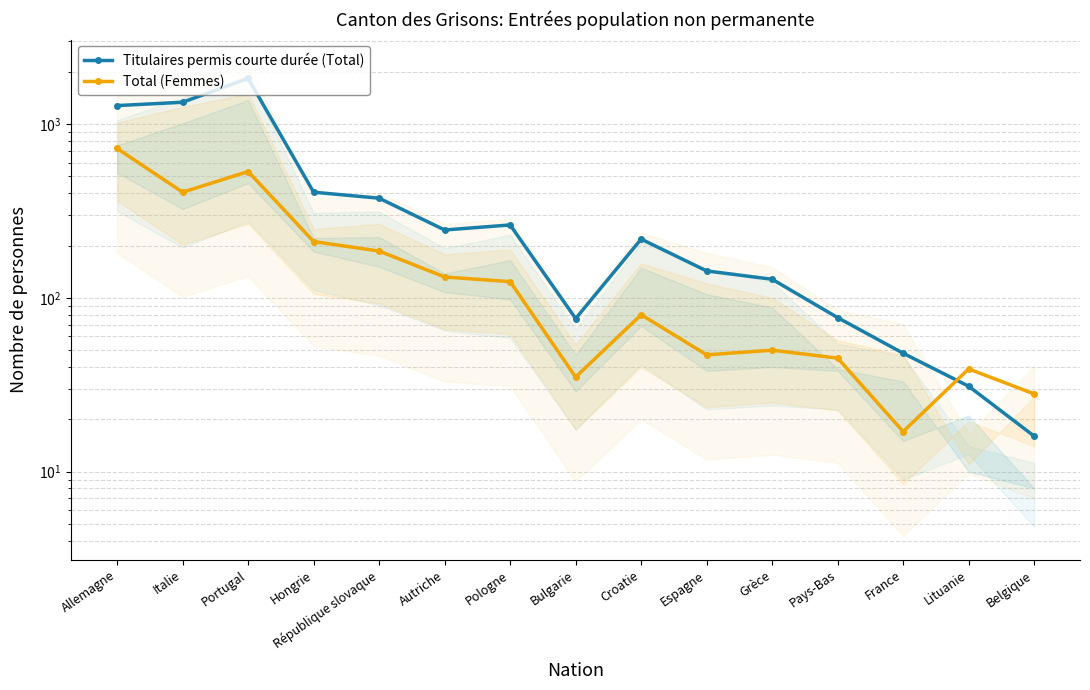

Reading left to right, list all the values displayed in this chart.

Titulaires permis courte durée (Total): 1280	1338	1834	406	375	246	263	76	218	143	128	77	48	31	16
Total (Femmes): 725	406	534	211	186	132	124	35	80	47	50	45	17	39	28